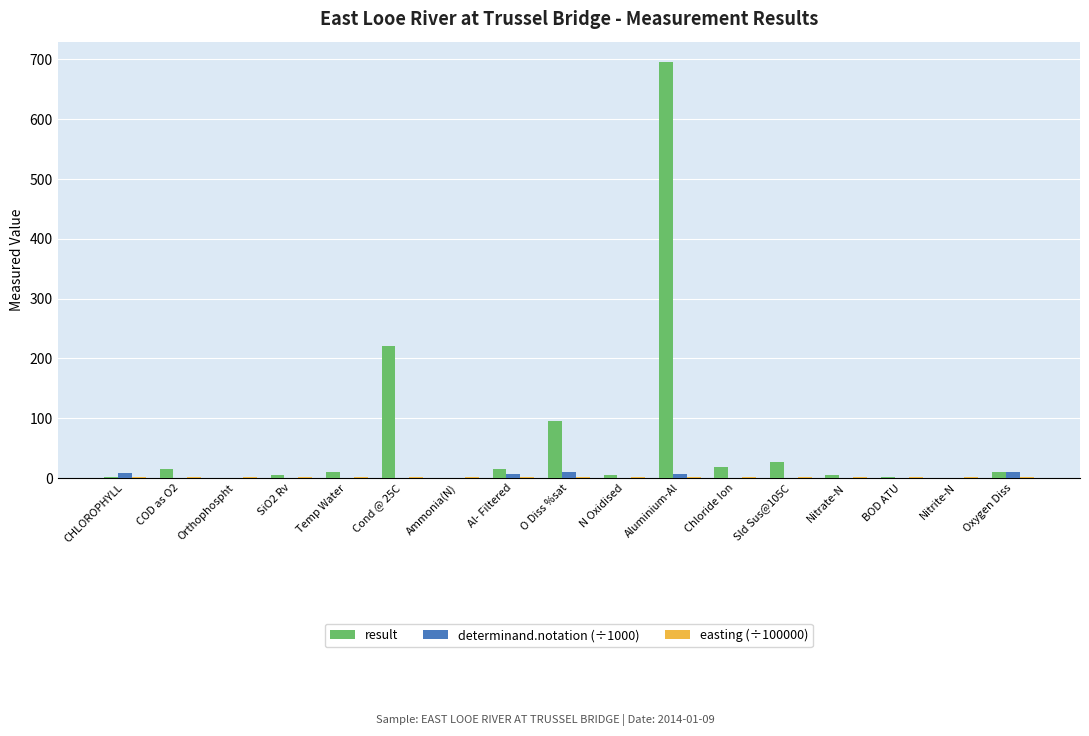

At which label is result closest to 347?

Cond @ 25C